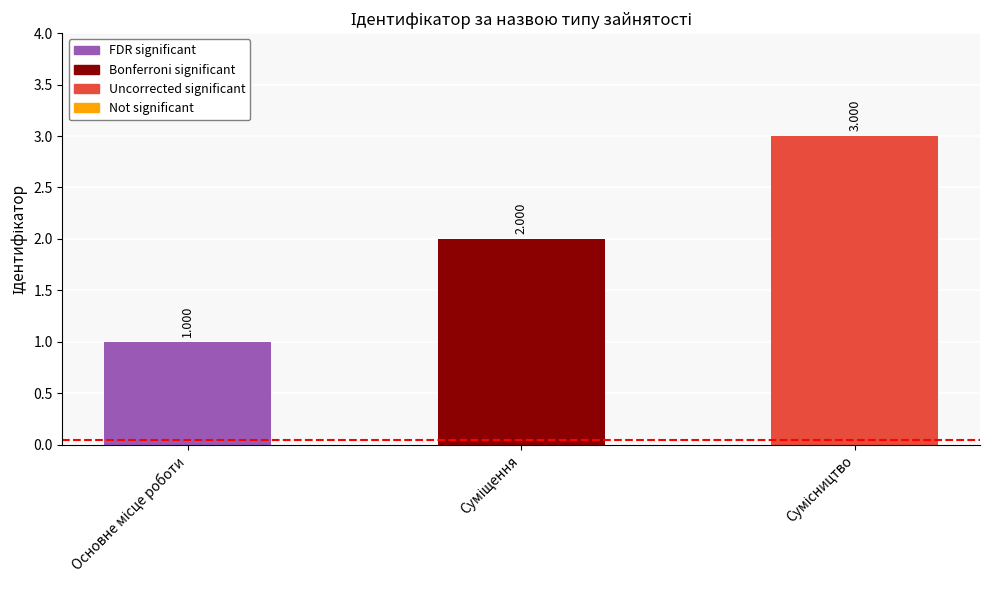

At which label is the value closest to 2?

Суміщення